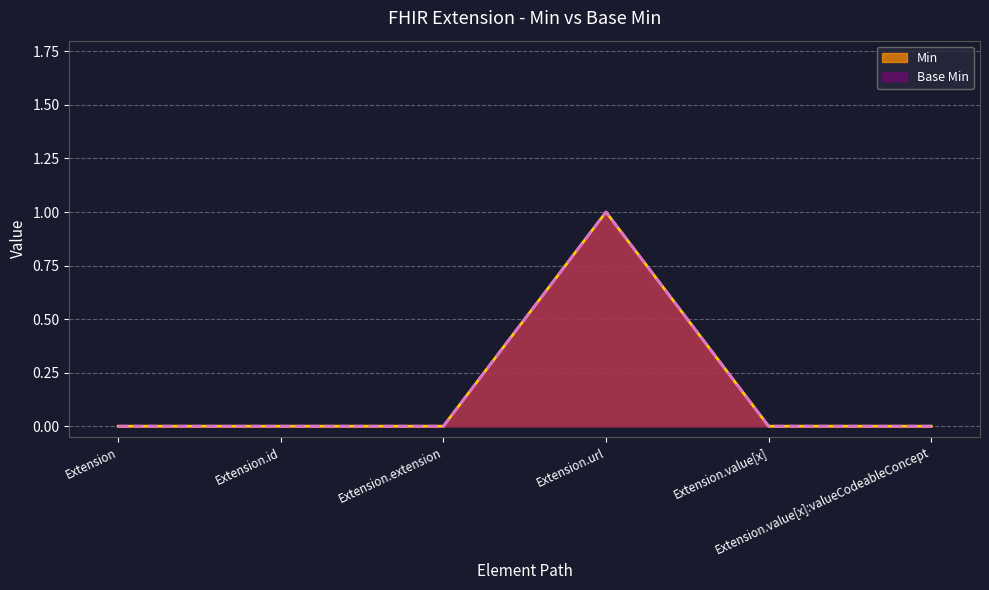

How many values in Min are above zero?

1